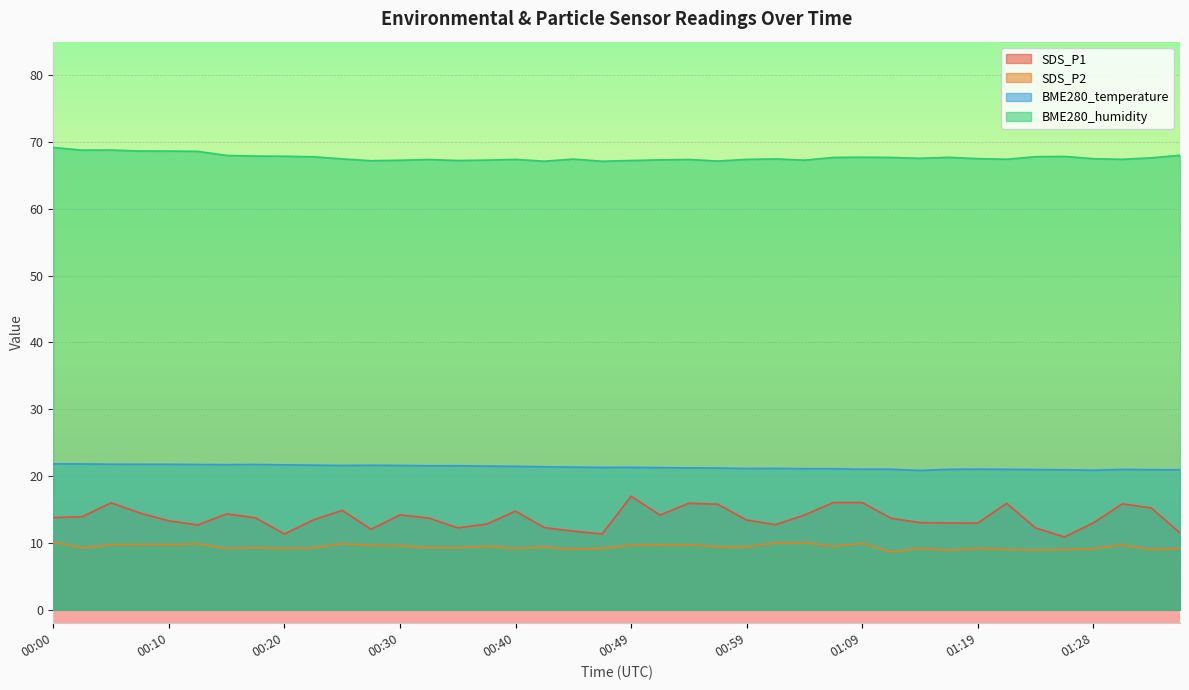

Where is BME280_temperature nearest to the value 21?

01:23